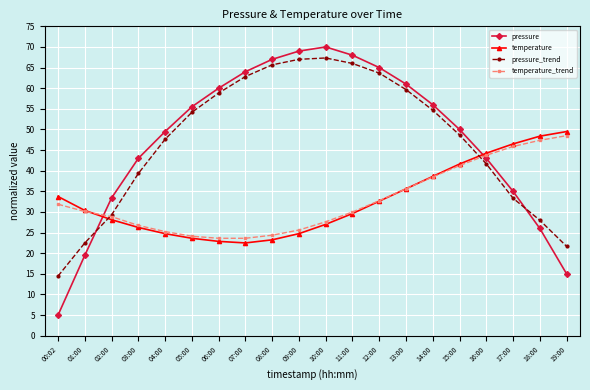

At which category does the chart reach its peak across all series?

10:00